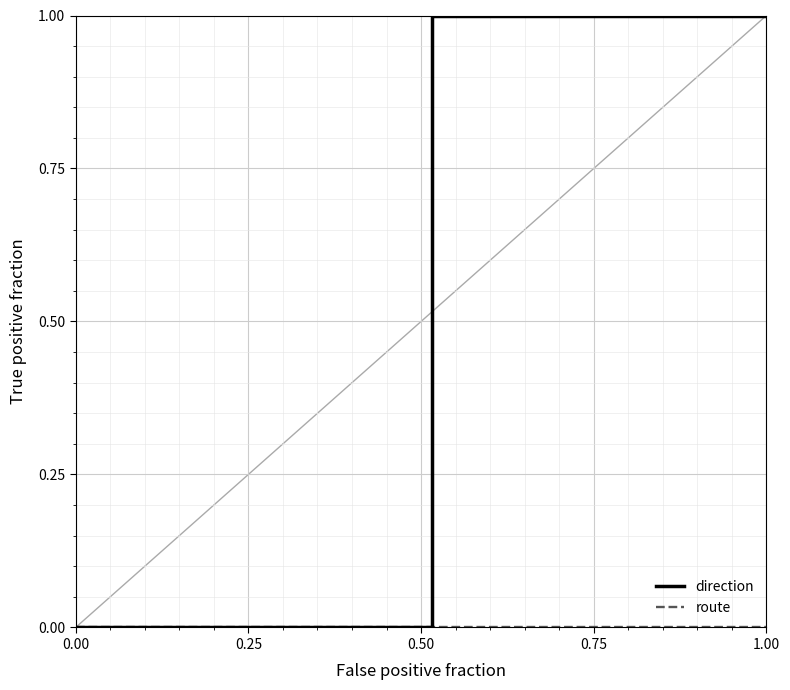

Which series has the largest total across all categories?

direction